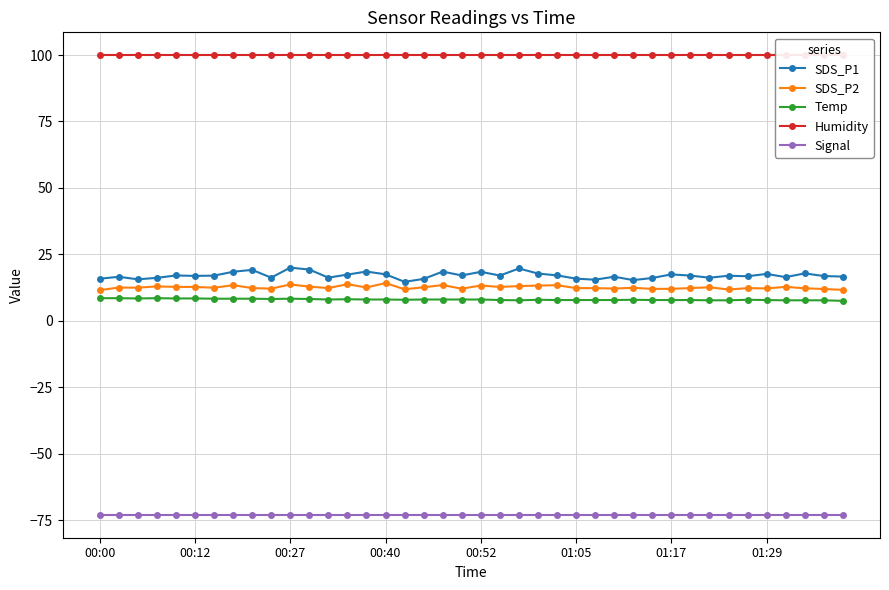

True or false: Temp has more than 2 points higher than both neighbors.

True